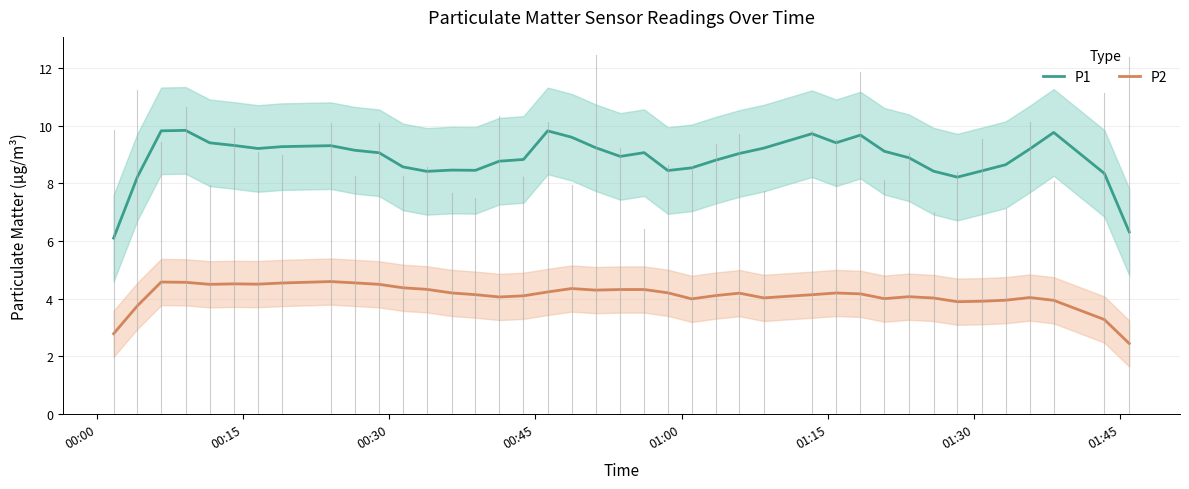

What is the highest value of the P1 series?

9.8